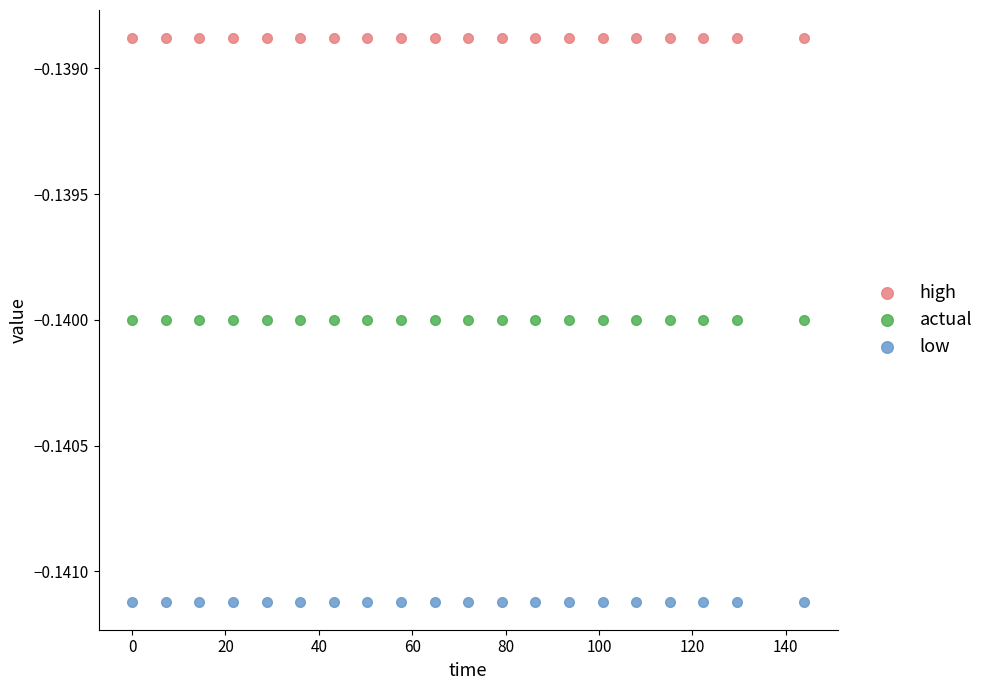

Which series contains the lowest Y value?

low